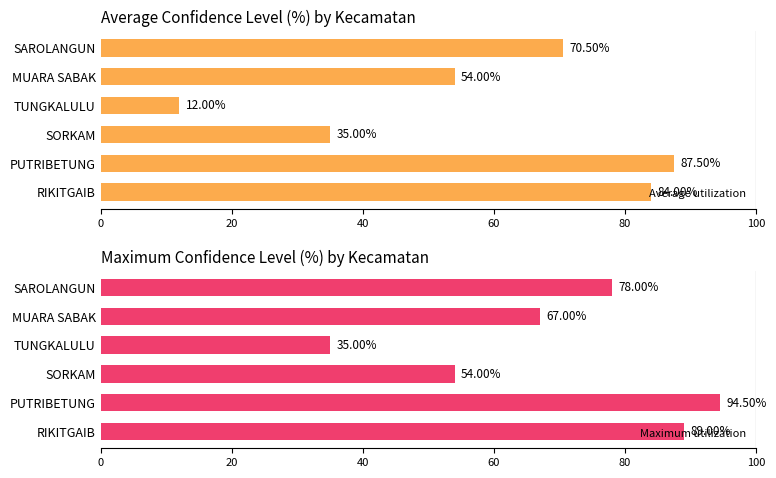

Count the number of data series in this chart.

2